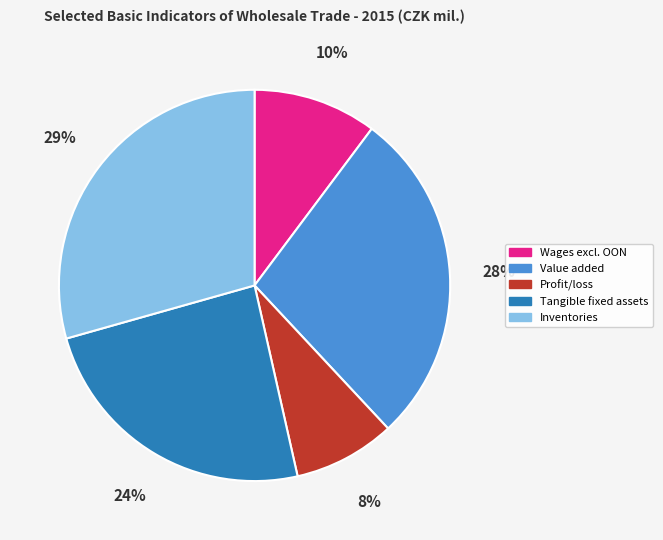

Which slice is the smallest?

Profit/loss